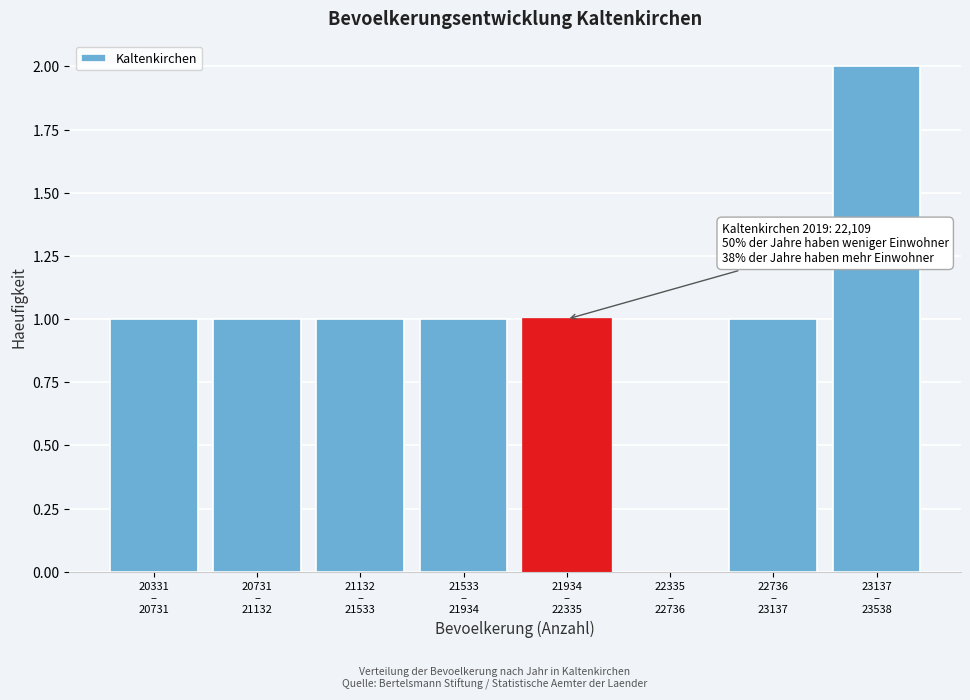

What is the sum of all values?

8